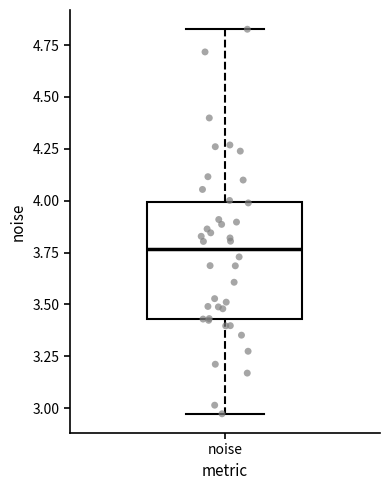

Read this box plot against the y-axis: the position of the median line, the range covered by the box, and the ends of both whiskers. The values are not printed on the chart, so give them approximately, as read against the axis.

median 3.75, box 3.45 to 4.00, whiskers 2.95 to 4.85